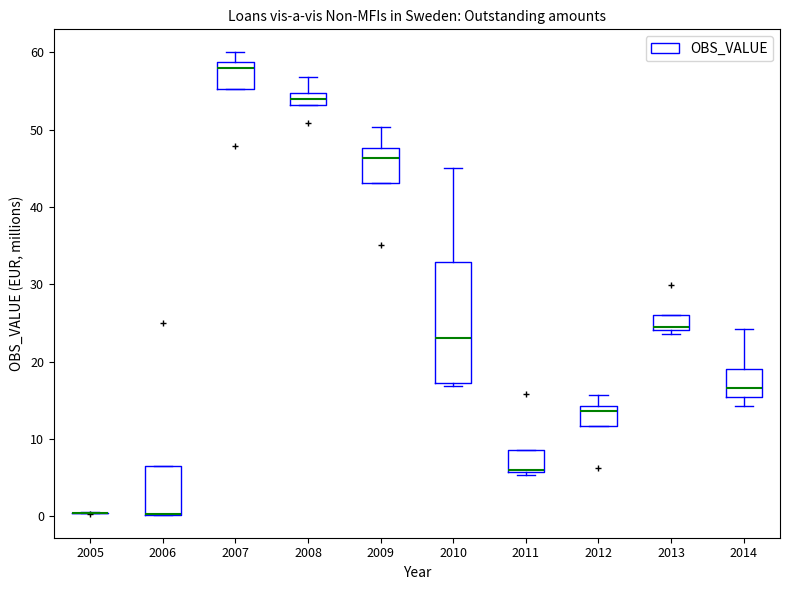

Reading left to right, transcribe this box plot: for each box, give where its median line is, the range the box spans, and where its two whiskers end, as read against the y-axis. The values are not printed on the chart, so give them approximately, as read against the axis.

2005: box collapsed to a line at 0, whiskers 0 to 1
2006: median 0 (drawn on the box's lower edge), box 0 to 7, whiskers 0 to 7
2007: median 58, box 55 to 59, whiskers 55 to 60
2008: median 54, box 53 to 55, whiskers 53 to 57
2009: median 46, box 43 to 48, whiskers 43 to 50
2010: median 23, box 17 to 33, whiskers 17 (just below the box's lower edge) to 45
2011: median 6, box 6 to 9, whiskers 5 to 9
2012: median 14 (just below the box's upper edge), box 12 to 14, whiskers 12 to 16
2013: median 25, box 24 to 26, whiskers 24 (just below the box's lower edge) to 26
2014: median 17, box 15 to 19, whiskers 14 to 24